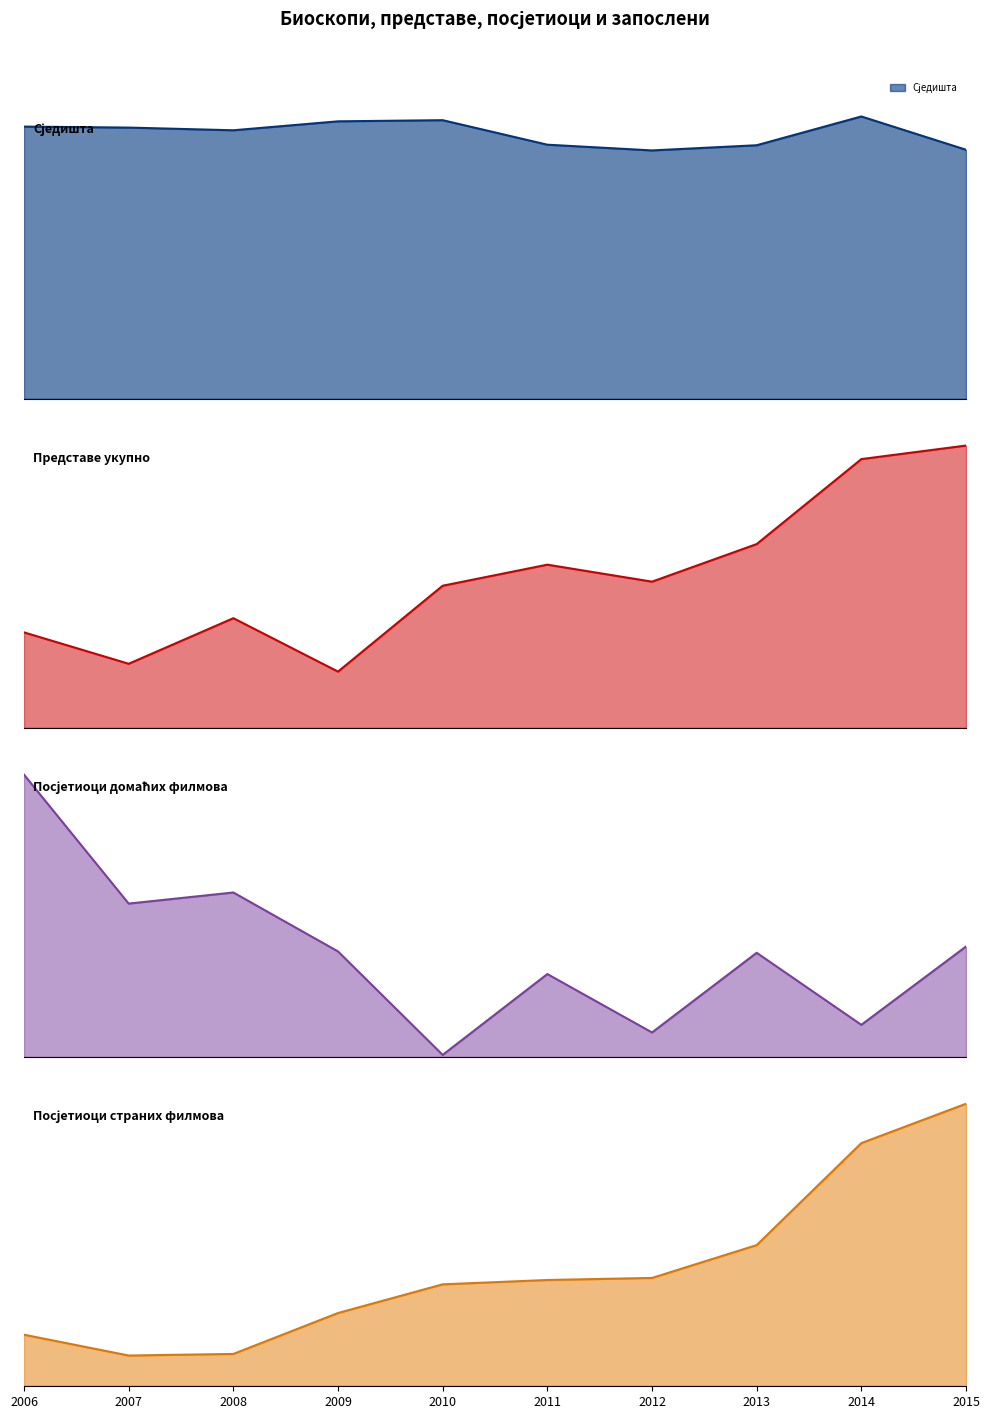

Is the value of Посјетиоци домаћих филмова at 2007 greater than the value of Посјетиоци страних филмова at 2014?

No